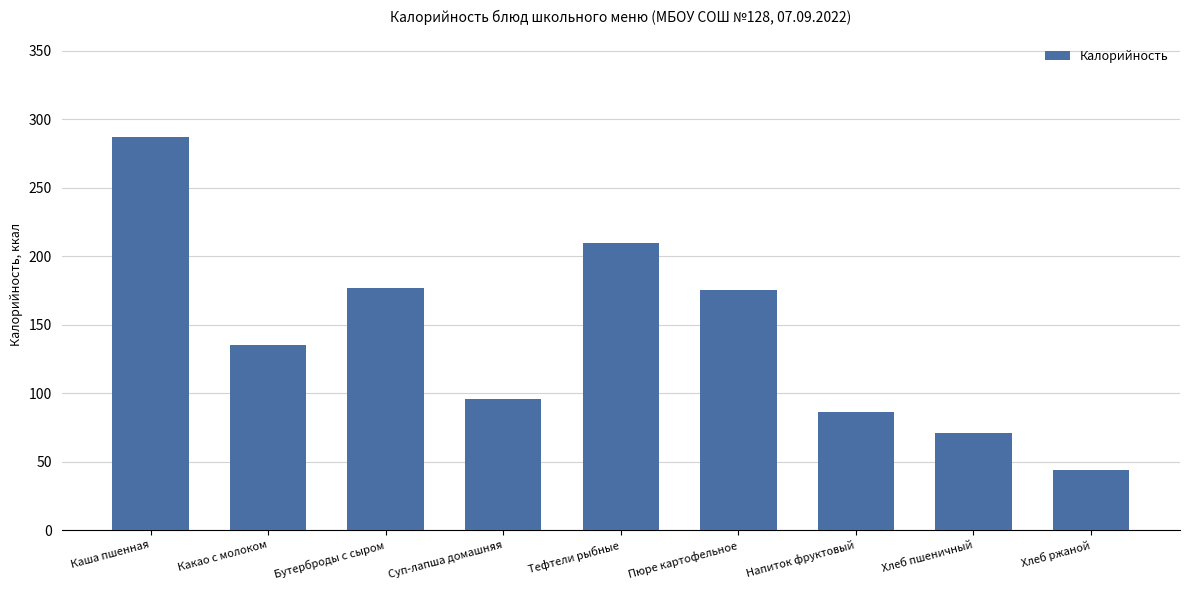

What is the difference between the maximum and minimum values?

243